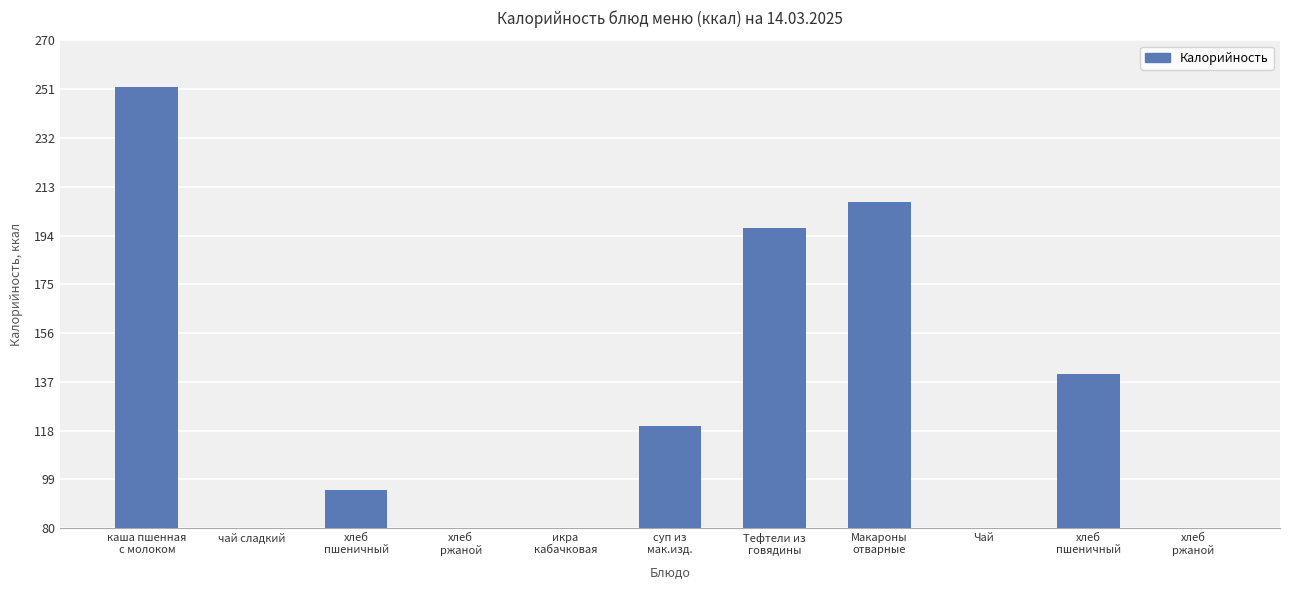

List the labels in order of value, largest first.

каша пшенная
с молоком, Макароны
отварные, Тефтели из
говядины, хлеб
пшеничный, суп из
мак.изд., хлеб
пшеничный, хлеб
ржаной, хлеб
ржаной, чай сладкий, Чай, икра
кабачковая